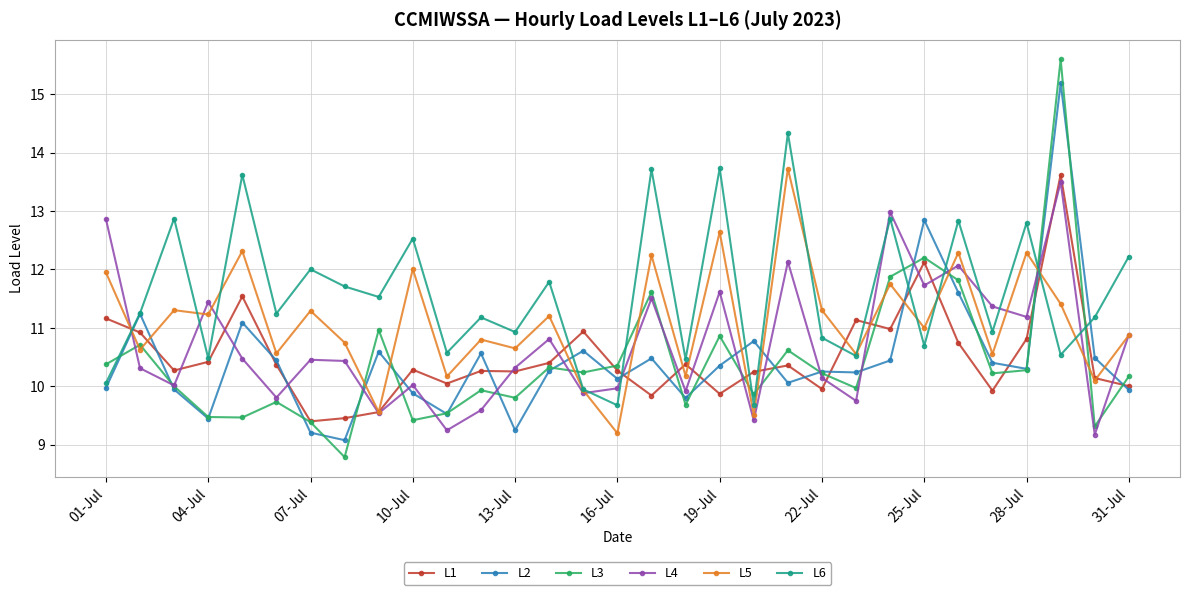

What is the sum of all L3 values?

322.7